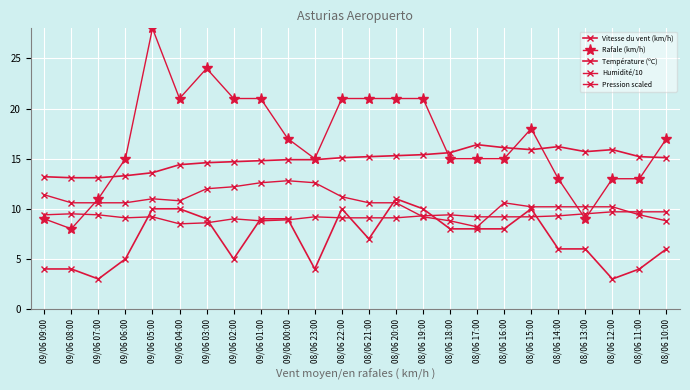

How many series are shown in this chart?

5